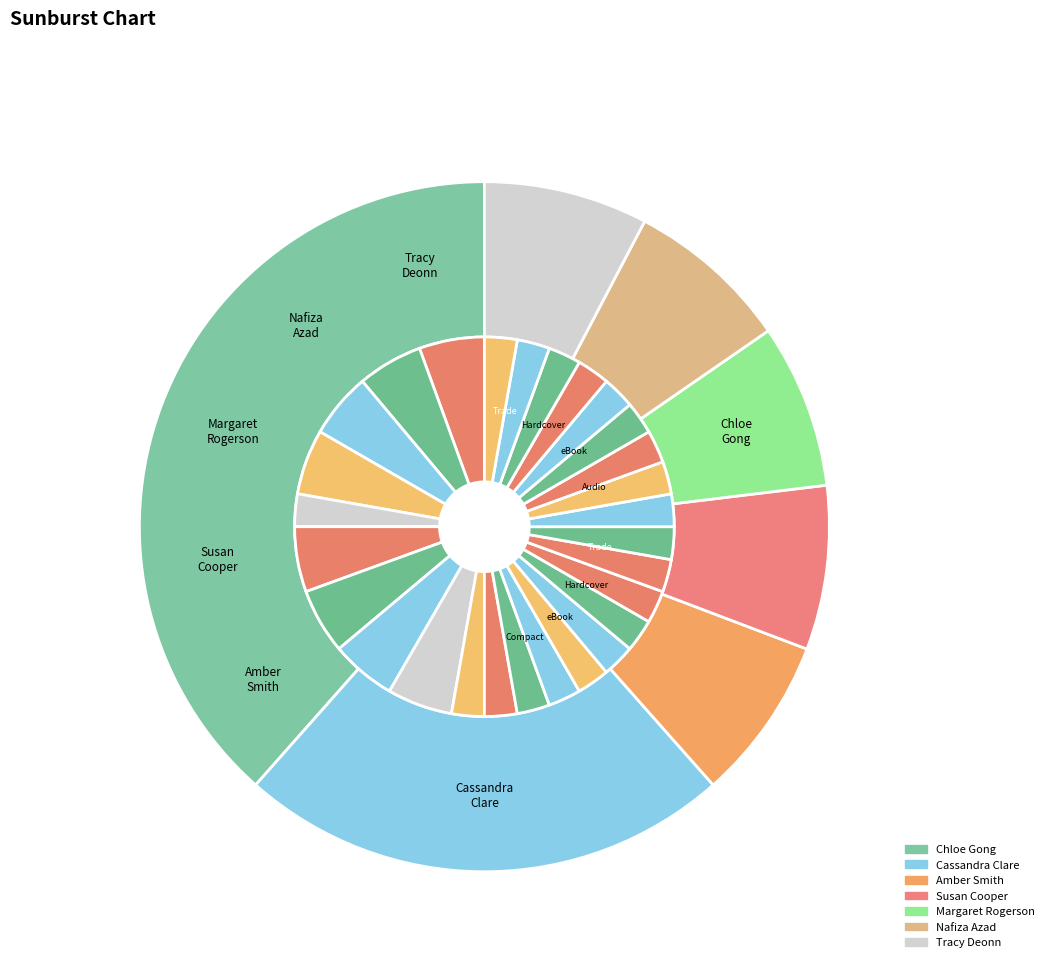

True or false: Margaret Rogerson accounts for 8% of the total.

True